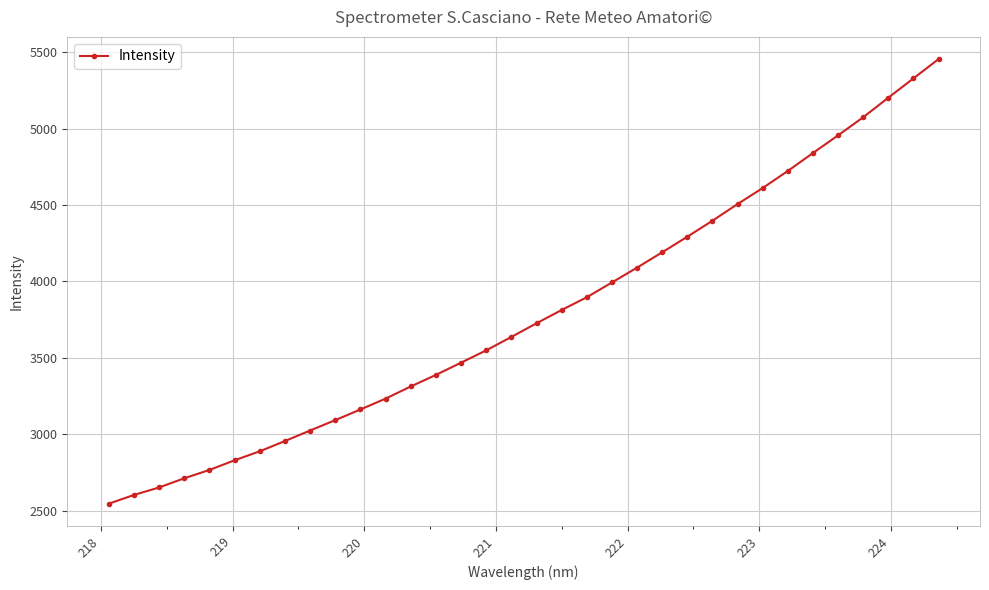

What is the maximum value shown in the chart?

5455.0